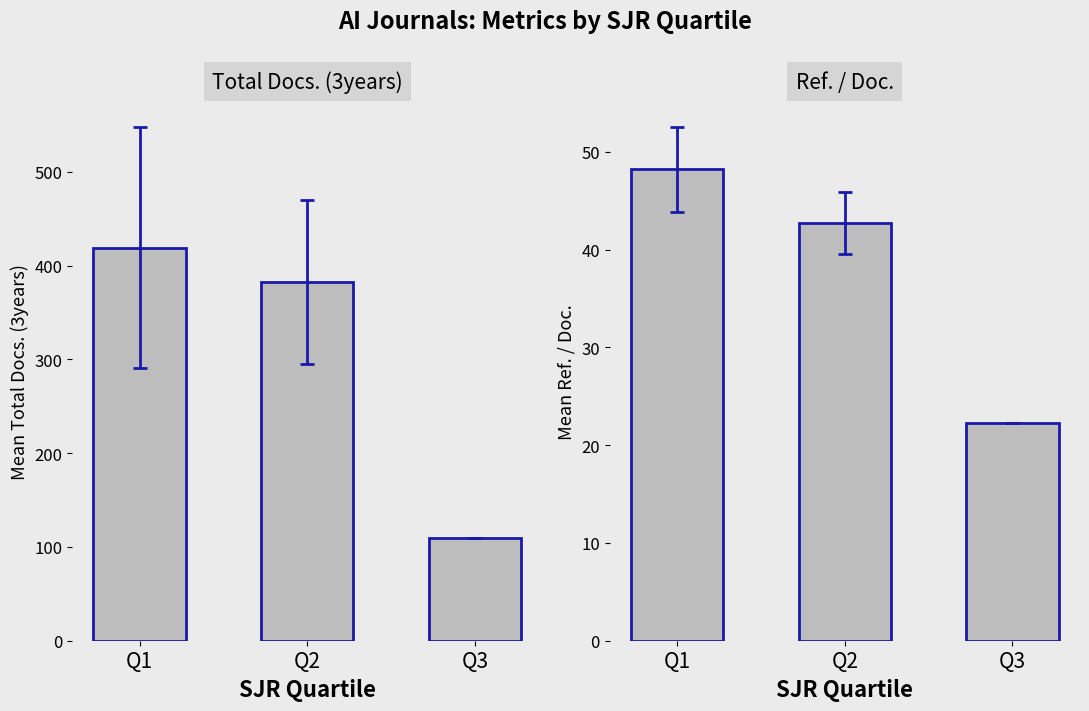

What is the lowest value of the Ref. / Doc. series?

22.2